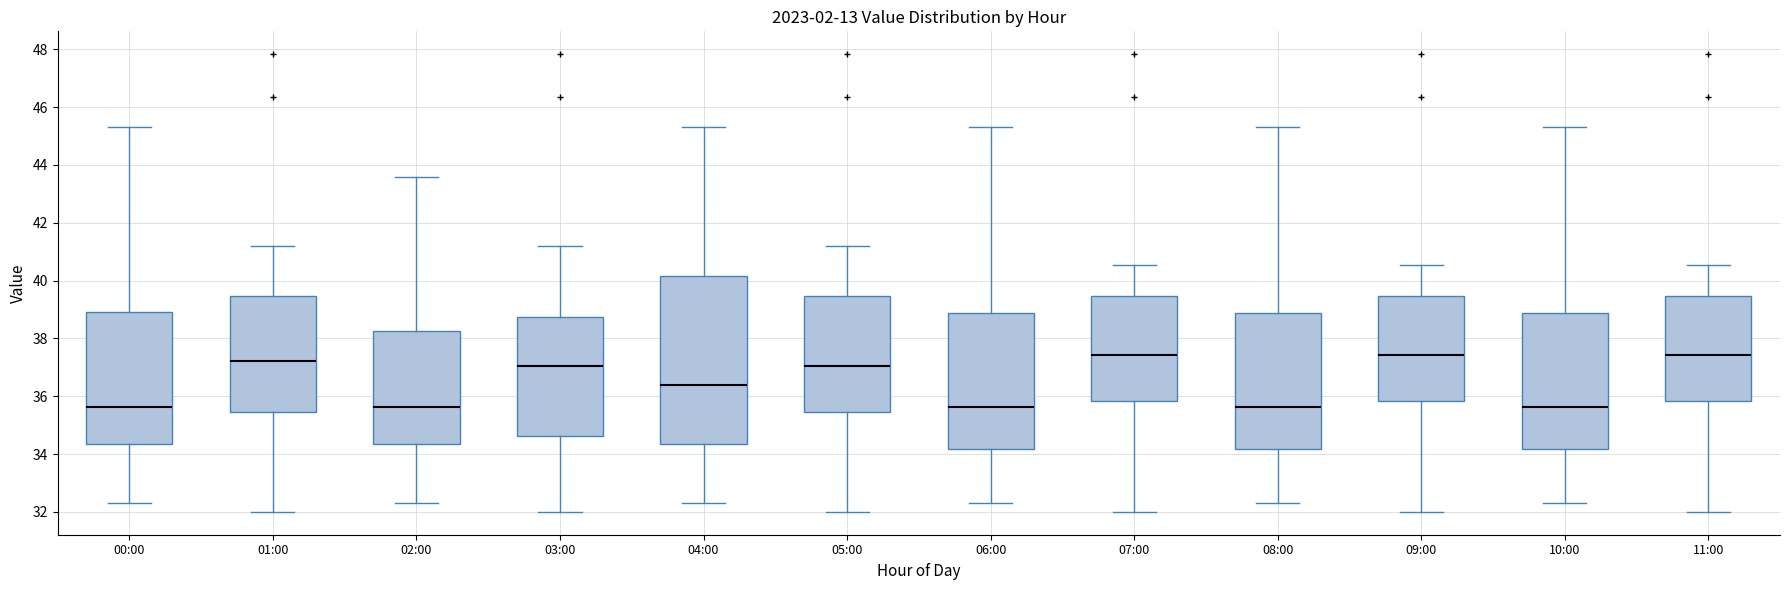

Reading left to right, read every box against the y-axis: the position of its median line, the range the box covers, and the ends of its whiskers. The values are not printed on the chart, so give them approximately, as read against the axis.

00:00: median 35.6, box 34.4 to 39.0, whiskers 32.4 to 45.4
01:00: median 37.2, box 35.4 to 39.4, whiskers 32.0 to 41.2
02:00: median 35.6, box 34.4 to 38.2, whiskers 32.4 to 43.6
03:00: median 37.0, box 34.6 to 38.8, whiskers 32.0 to 41.2
04:00: median 36.4, box 34.4 to 40.2, whiskers 32.4 to 45.4
05:00: median 37.0, box 35.4 to 39.4, whiskers 32.0 to 41.2
06:00: median 35.6, box 34.2 to 38.8, whiskers 32.4 to 45.4
07:00: median 37.4, box 35.8 to 39.4, whiskers 32.0 to 40.6
08:00: median 35.6, box 34.2 to 38.8, whiskers 32.4 to 45.4
09:00: median 37.4, box 35.8 to 39.4, whiskers 32.0 to 40.6
10:00: median 35.6, box 34.2 to 38.8, whiskers 32.4 to 45.4
11:00: median 37.4, box 35.8 to 39.4, whiskers 32.0 to 40.6